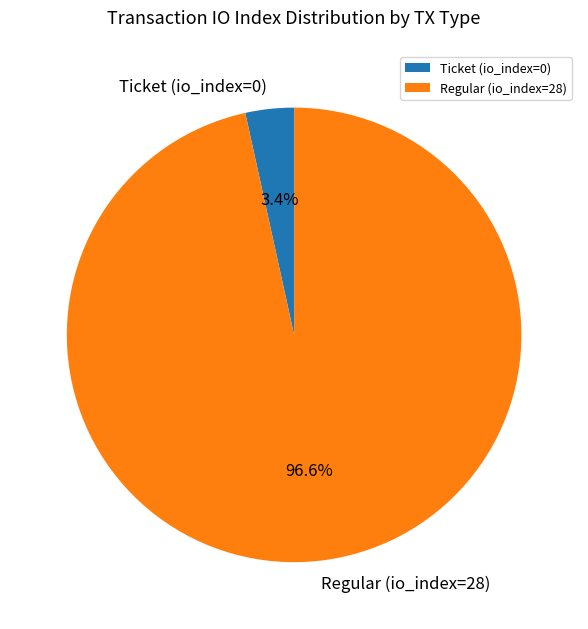

Rank the categories by value from highest to lowest.

Regular (io_index=28), Ticket (io_index=0)